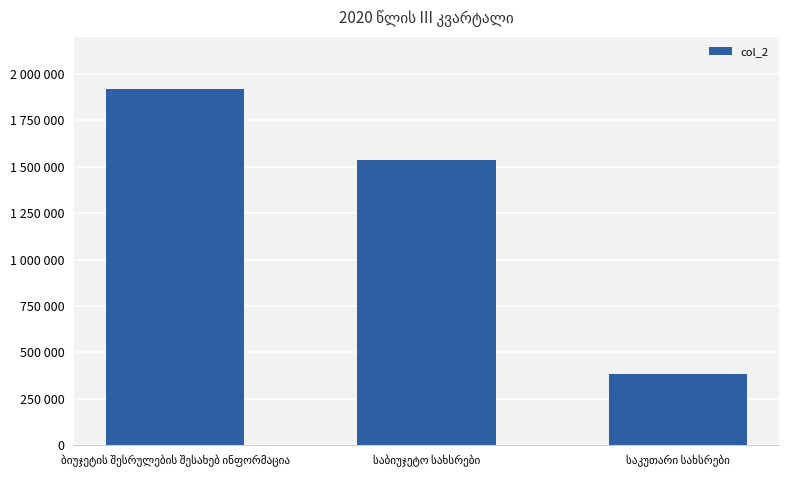

What is the change in value from ბიუჯეტის შესრულების შესახებ ინფორმაცია to საბიუჯეტო სახსრები?

-382427